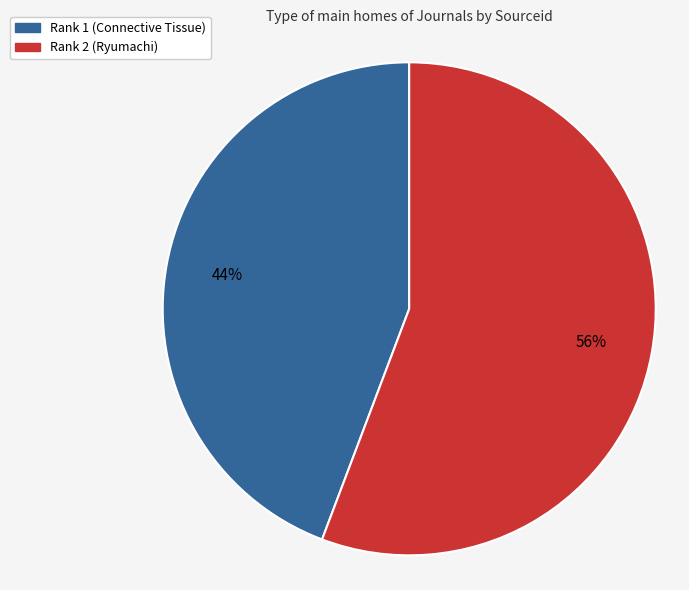

Which has a higher value, Rank 1 (Connective Tissue) or Rank 2 (Ryumachi)?

Rank 2 (Ryumachi)